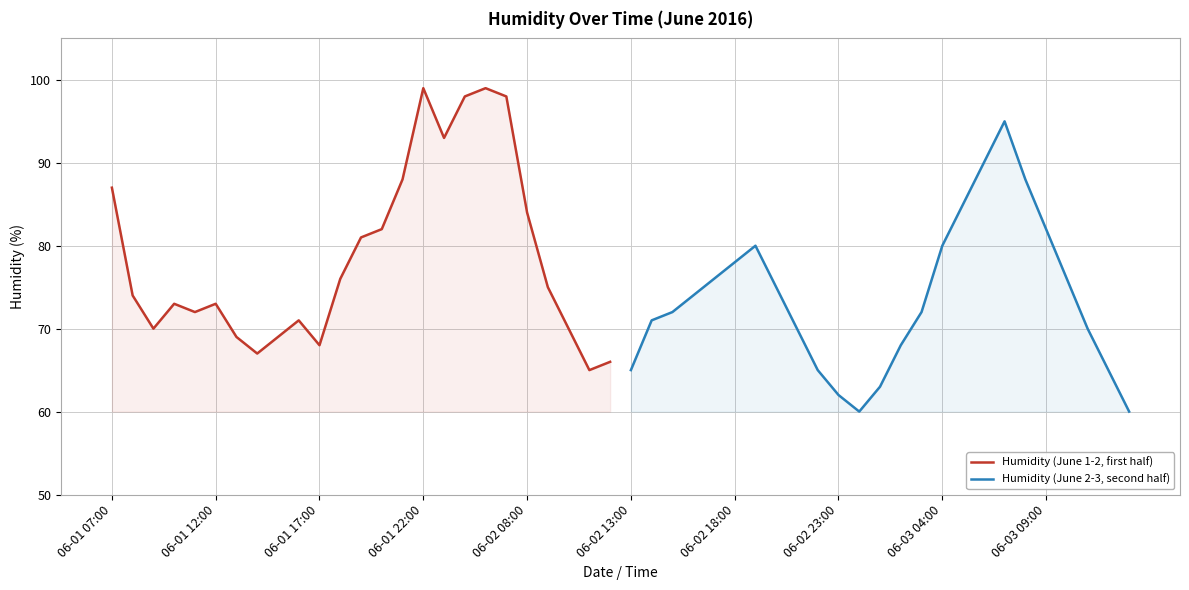

What is the greatest value displayed?

99